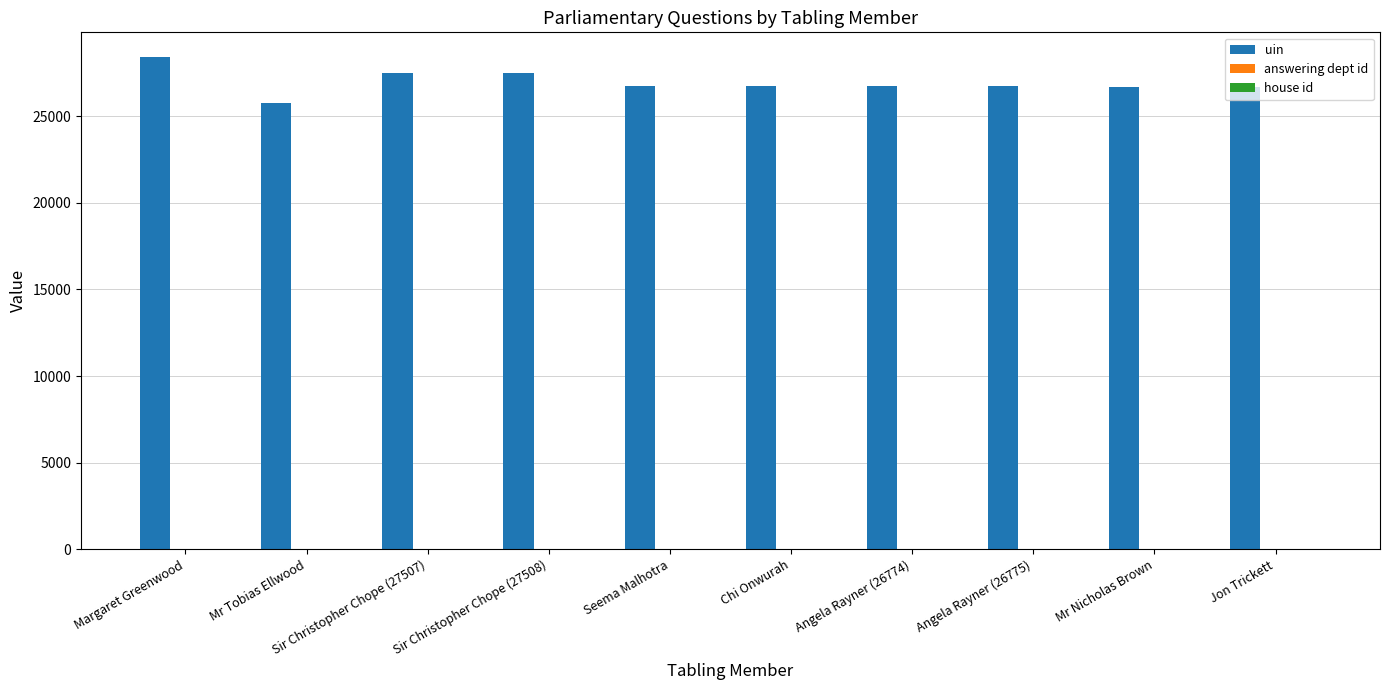

The uin series shows 9905 at Sir Christopher Chope (27507). True or false?

False